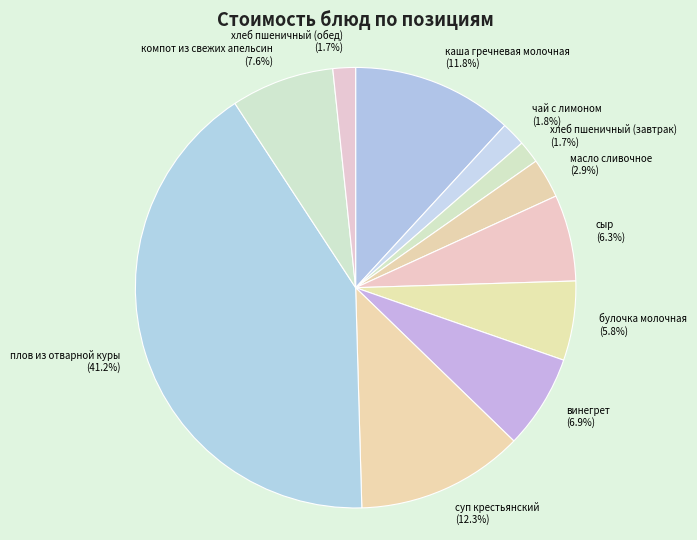

To the nearest percent, what is the average slice percentage?

9%